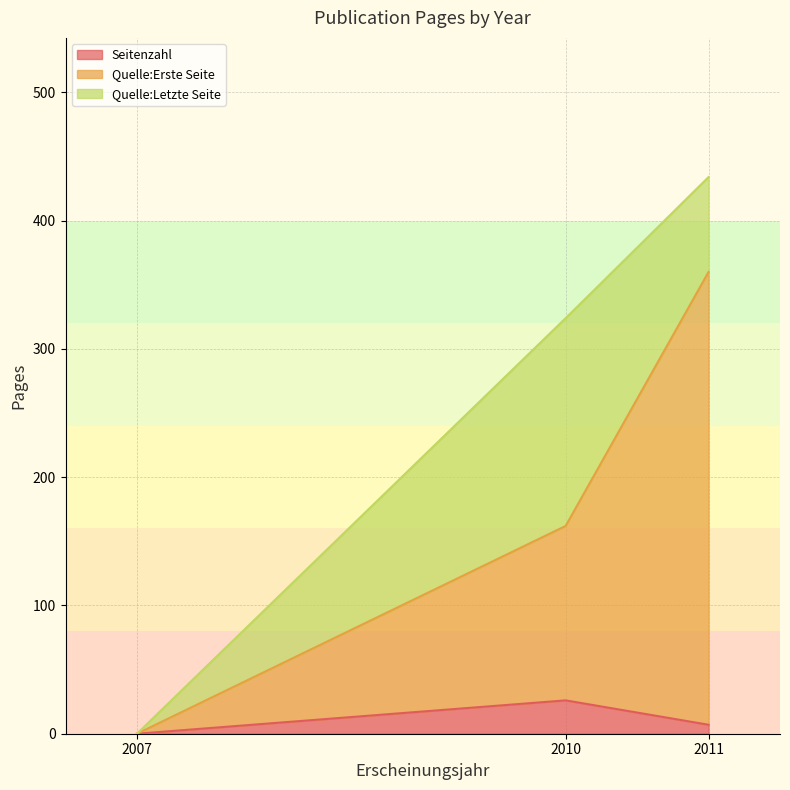

Reading left to right, transcribe the values for Seitenzahl.

0	26	7